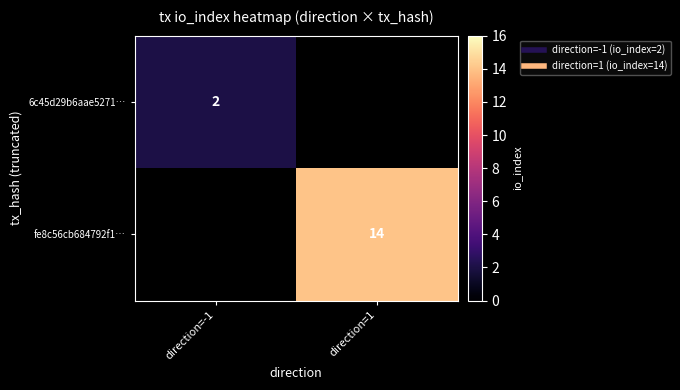

Rank the series at direction=-1 from highest to lowest value.

6c45d29b6aae5271…, fe8c56cb684792f1…